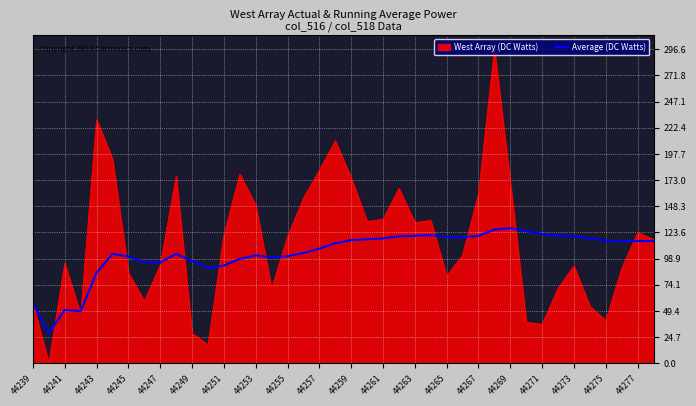

Does the chart display data point markers on the line(s)?

No